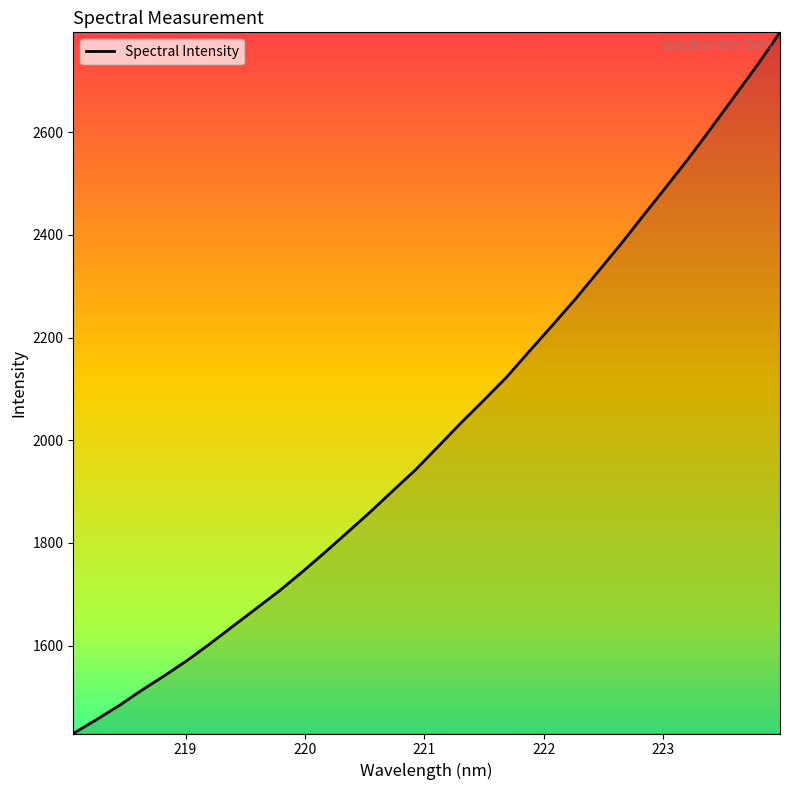

What is the difference between the maximum and minimum values?

1365.4